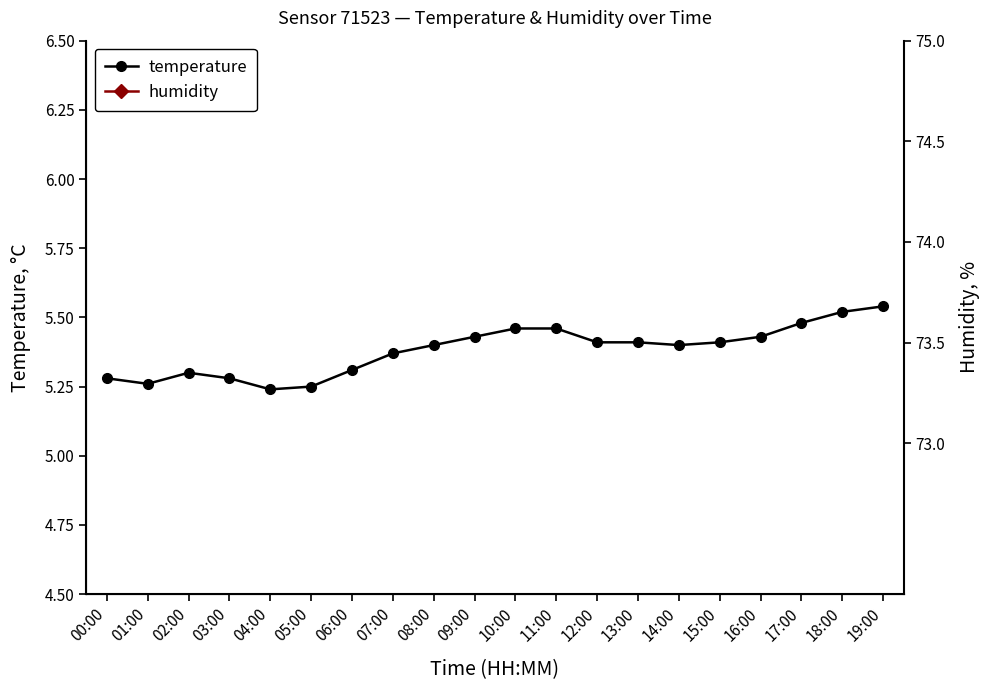

True or false: temperature and humidity cross at least once.

False